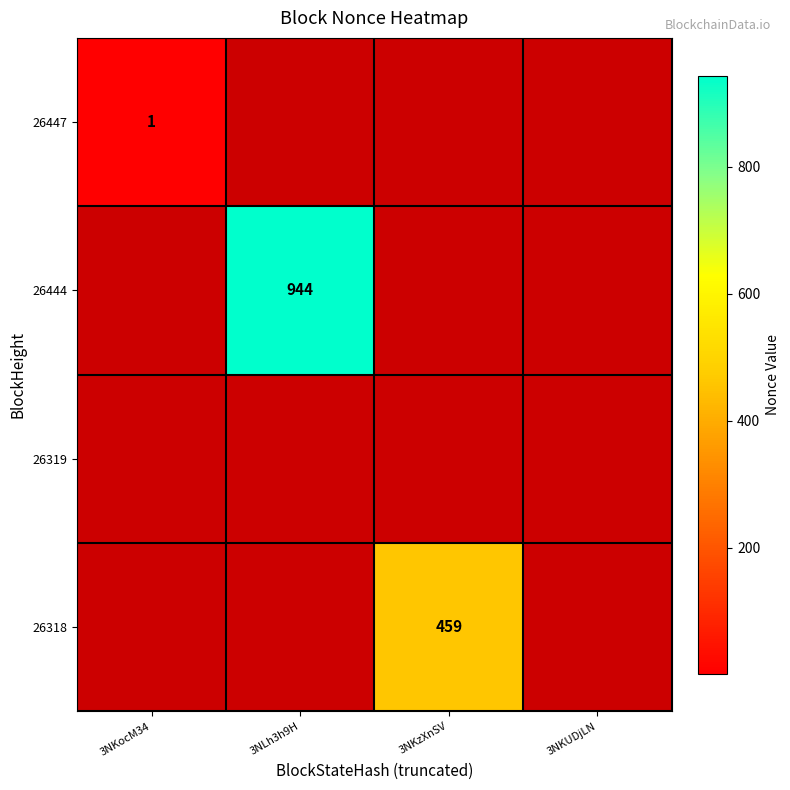

Is it true that 26444 equals 1417 at 3NLh3h9H?

False